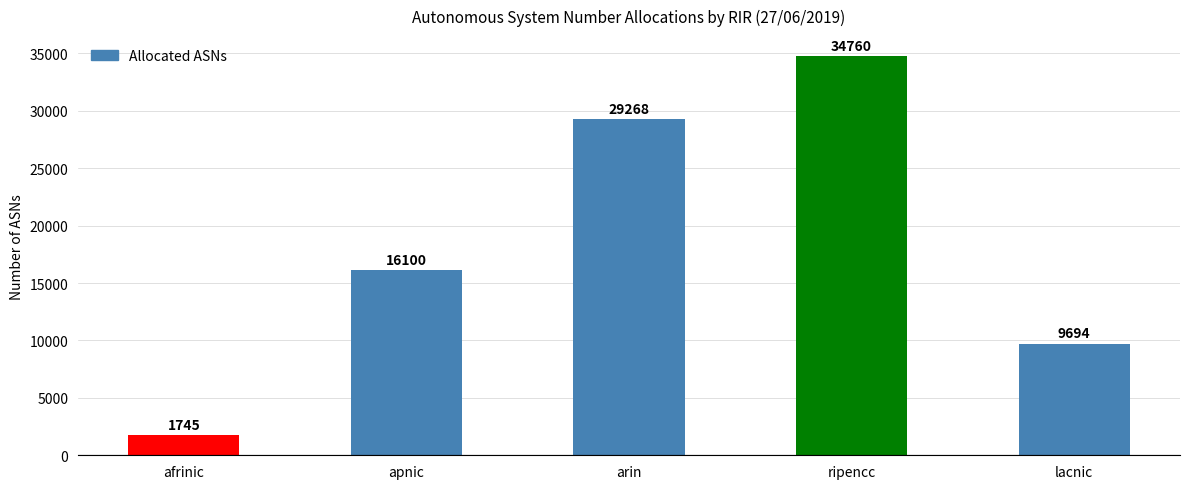

Between apnic and arin, which is larger?

arin